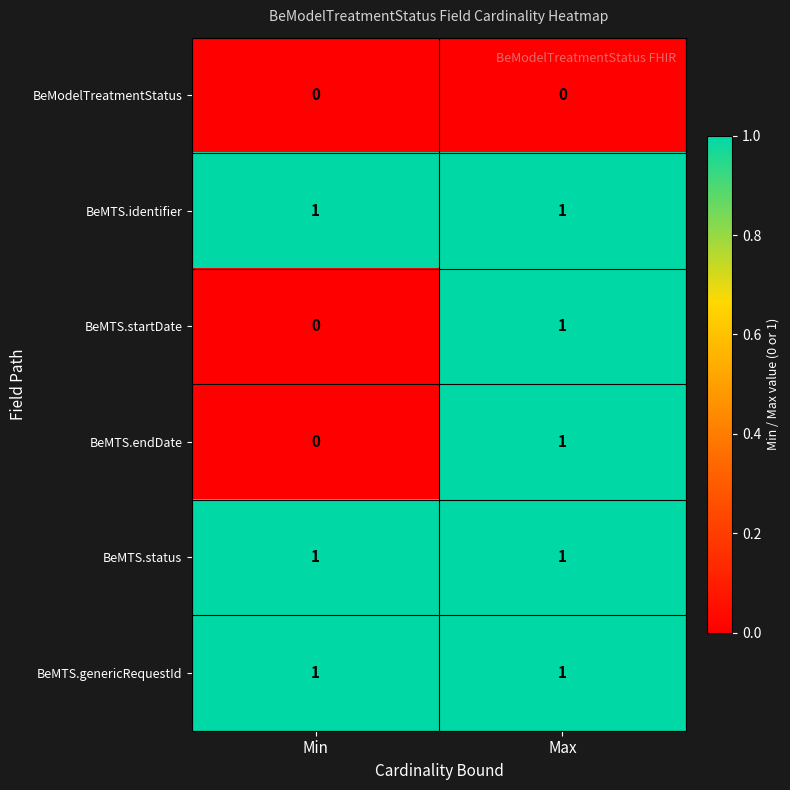

Is it true that BeMTS.genericRequestId equals 1 at Min?

True